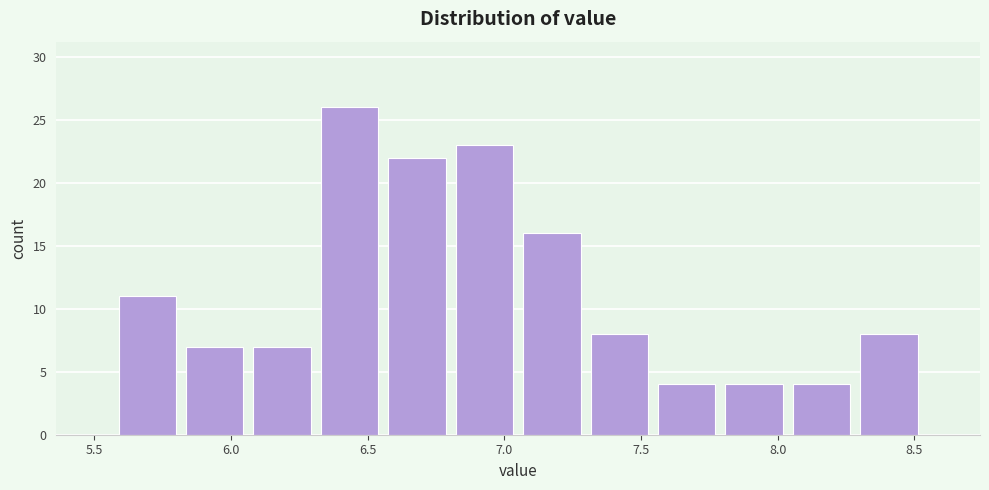

What is the height of the bar covering 7.05 to 7.30 on the x-axis? Neither the bar edges nor the heights are printed on the chart, so give them approximately, as read against the axes.

16